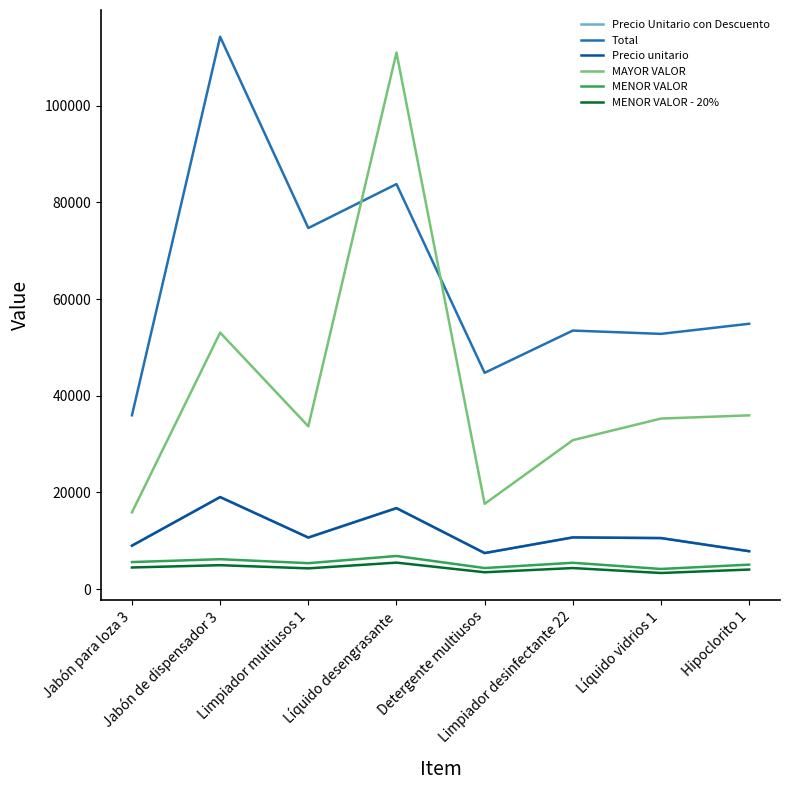

Does the chart display data point markers on the line(s)?

No